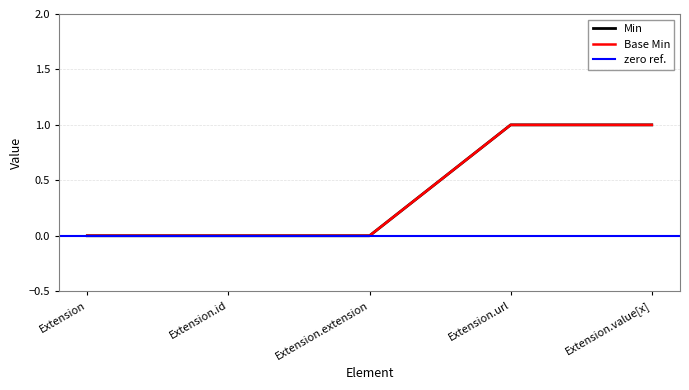

Count the number of categories in the chart.

5